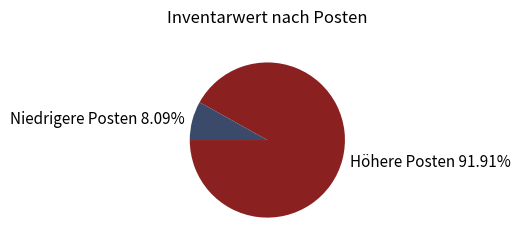

Does any single category account for the majority?

Yes